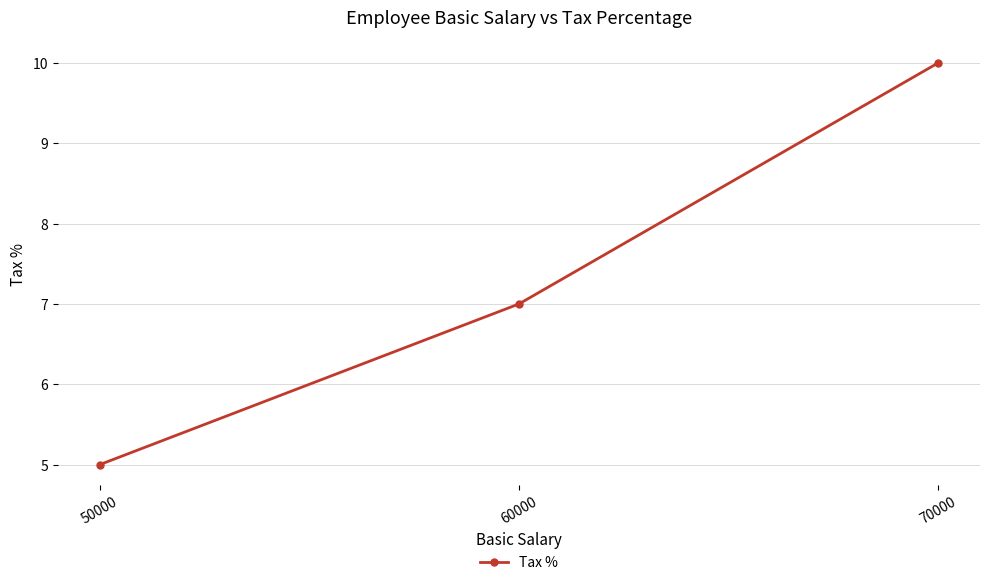

How many data points does each series have?

3